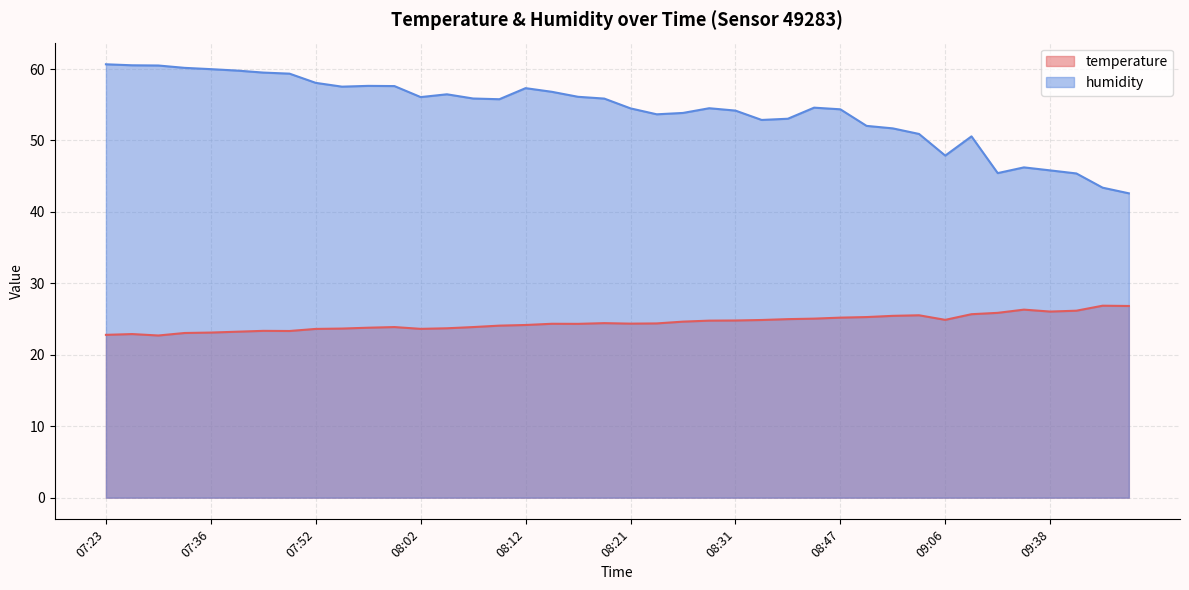

What is the highest value of the humidity series?

60.7